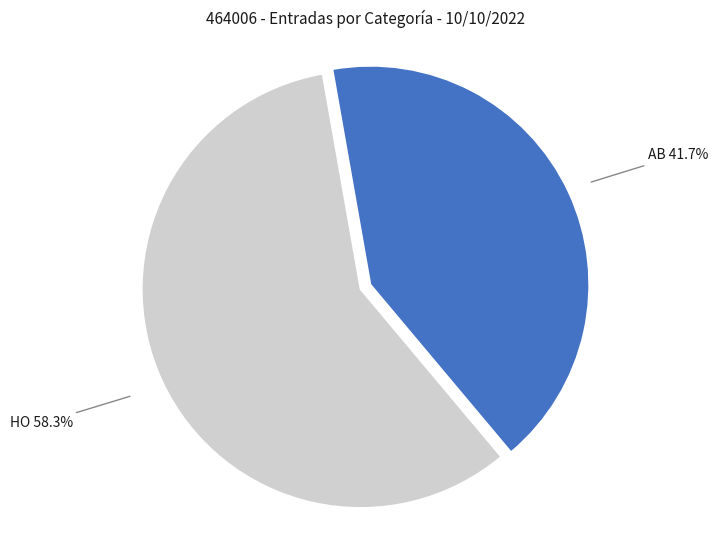

Rank the categories by value from highest to lowest.

HO, AB